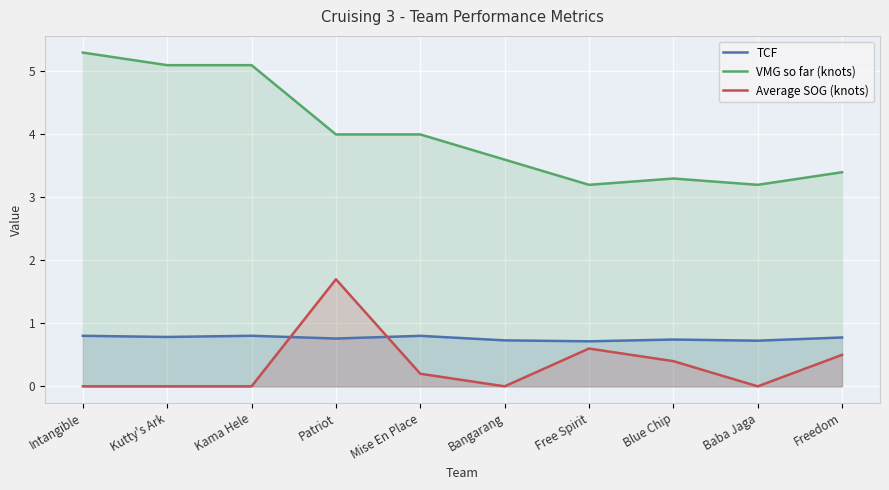

Reading left to right, extract all data points from this chart.

TCF: 0.8	0.8	0.8	0.8	0.8	0.7	0.7	0.7	0.7	0.8
VMG so far (knots): 5.3	5.1	5.1	4.0	4.0	3.6	3.2	3.3	3.2	3.4
Average SOG (knots): 0.0	0.0	0.0	1.7	0.2	0.0	0.6	0.4	0.0	0.5